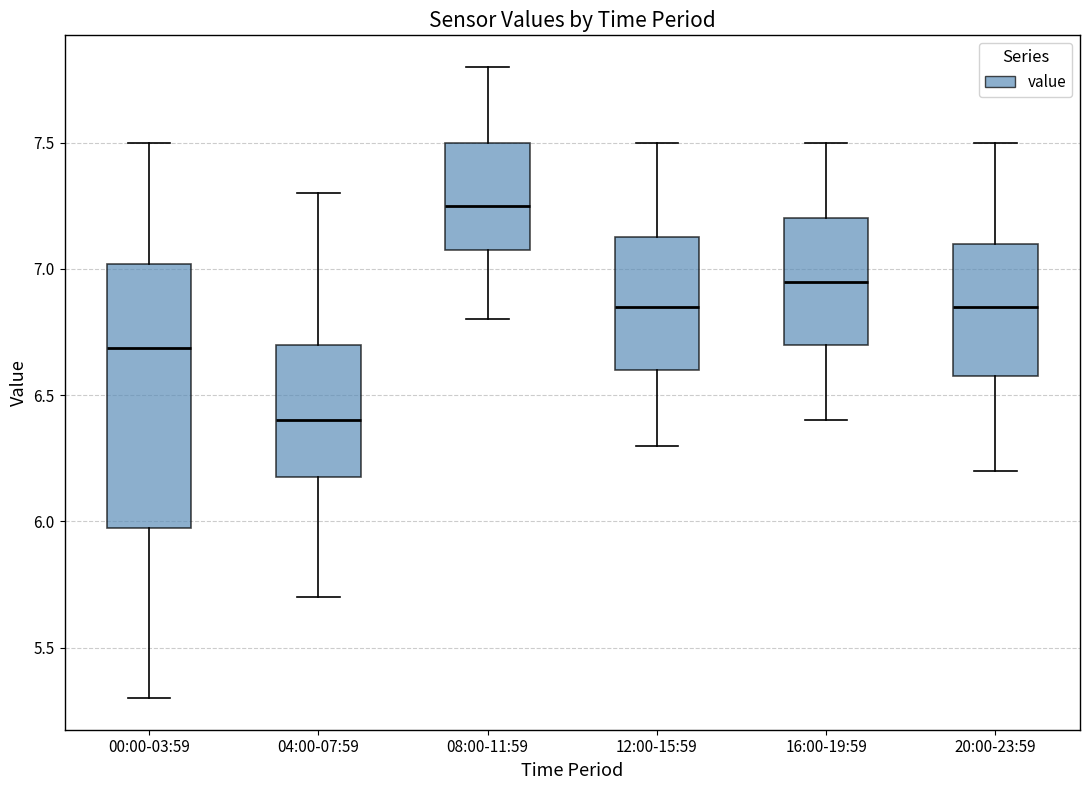

Which box has the lowest median line?

04:00-07:59